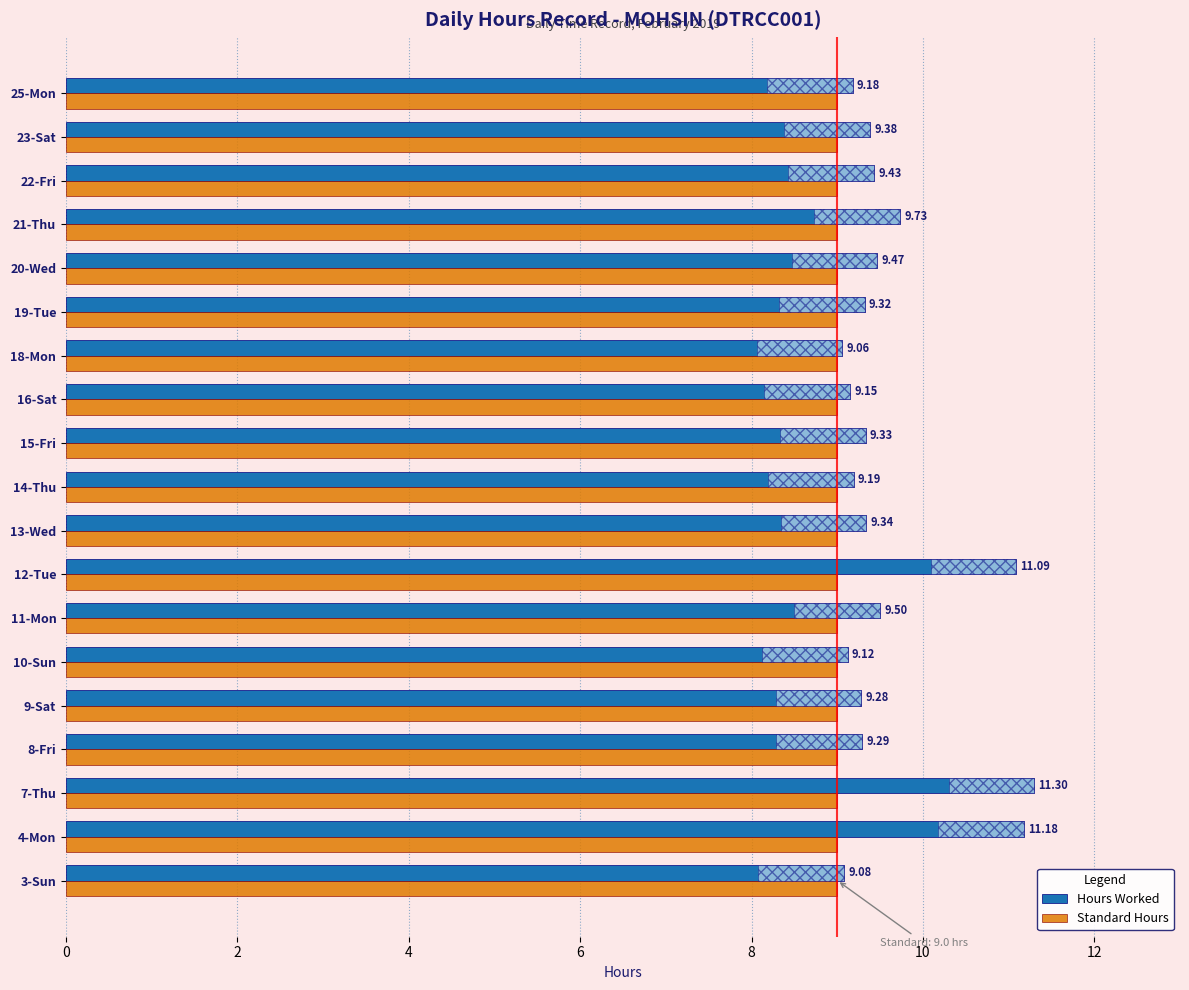

Which series has the largest total across all categories?

Hours Worked